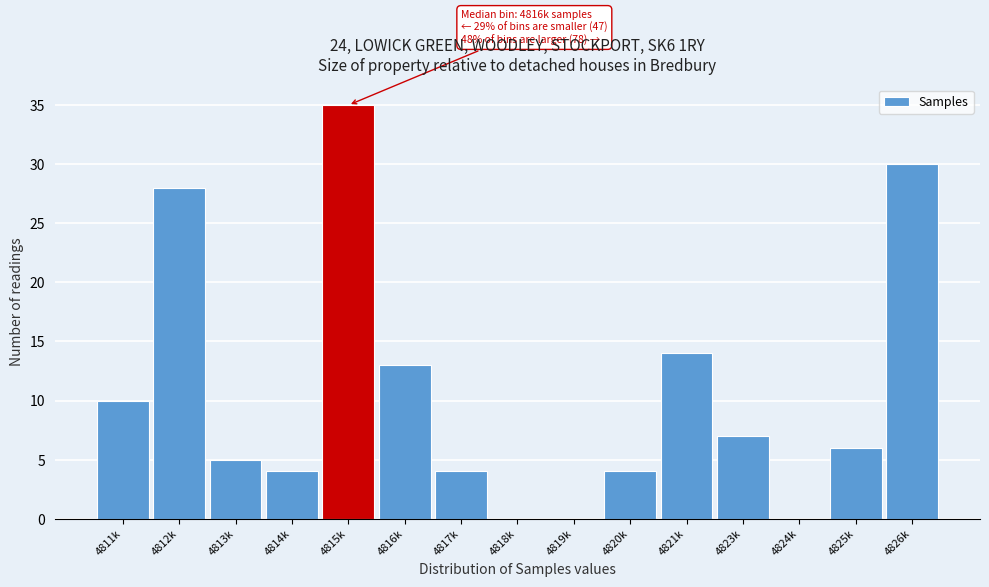

Reading left to right, what are all the values shown in this chart?

4811k=10	4812k=28	4813k=5	4814k=4	4815k=35	4816k=13	4817k=4	4818k=0	4819k=0	4820k=4	4821k=14	4823k=7	4824k=0	4825k=6	4826k=30